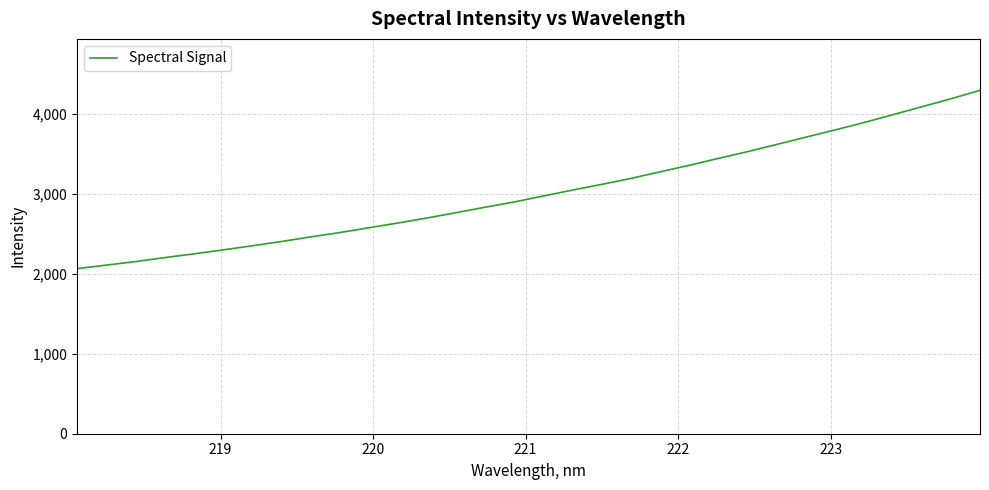

How many values exceed 2973?

16